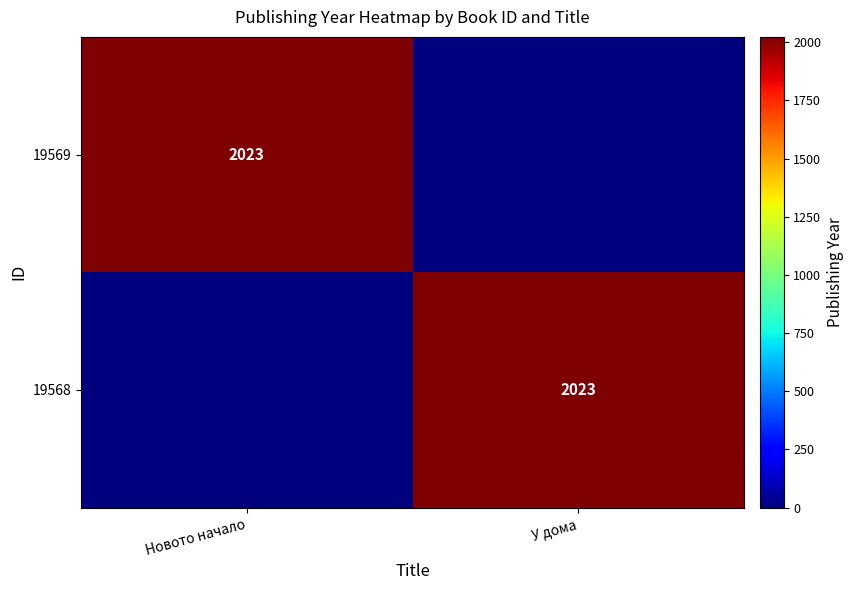

What is the total value across all series at Новото начало?

2023